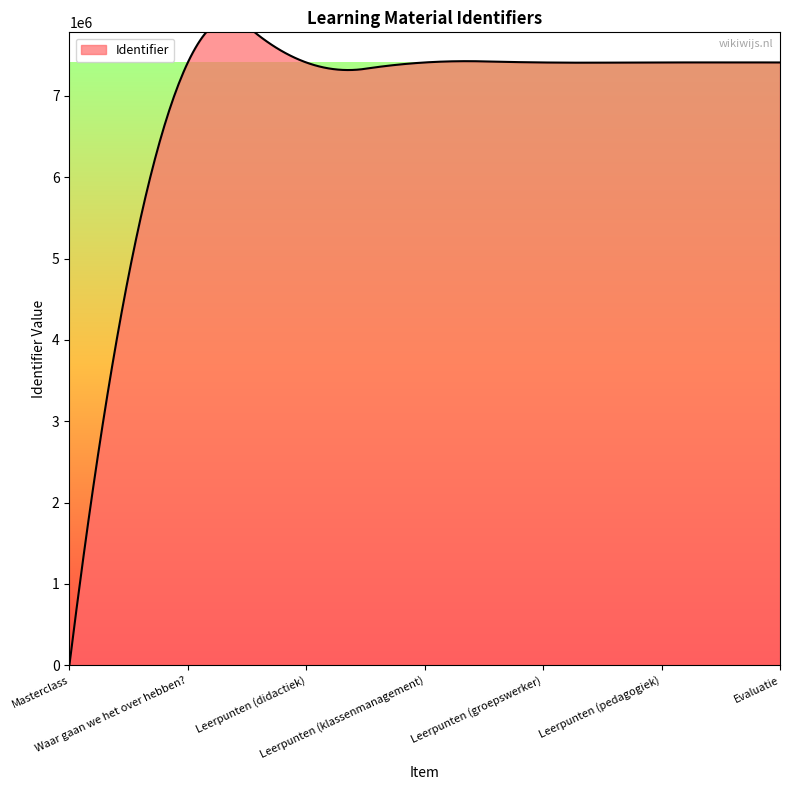

What is the label of the 5th point from the right?

Leerpunten (didactiek)